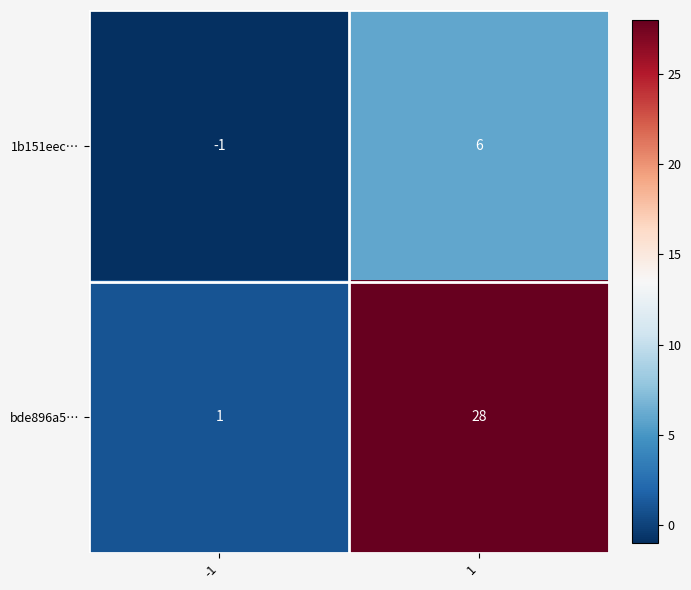

What is the total value across all series at 1?

34